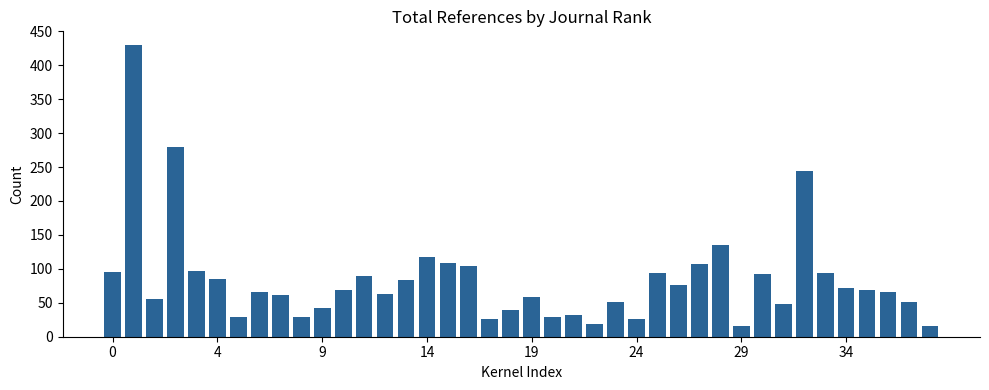

What is the greatest value displayed?

430.0